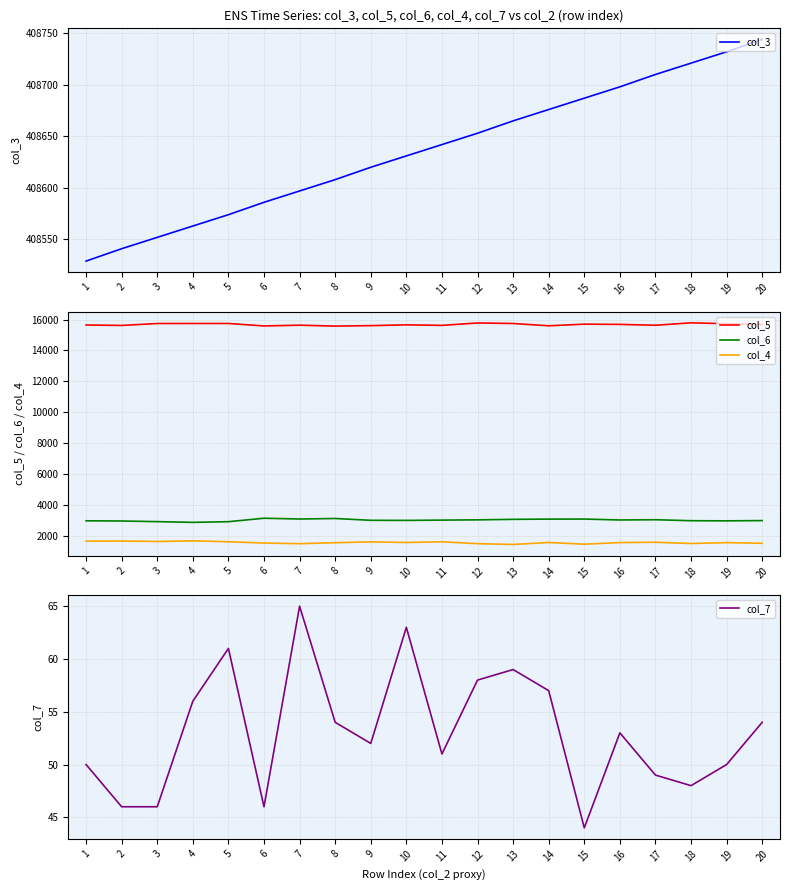

How many values in the col_7 series exceed 53?

9